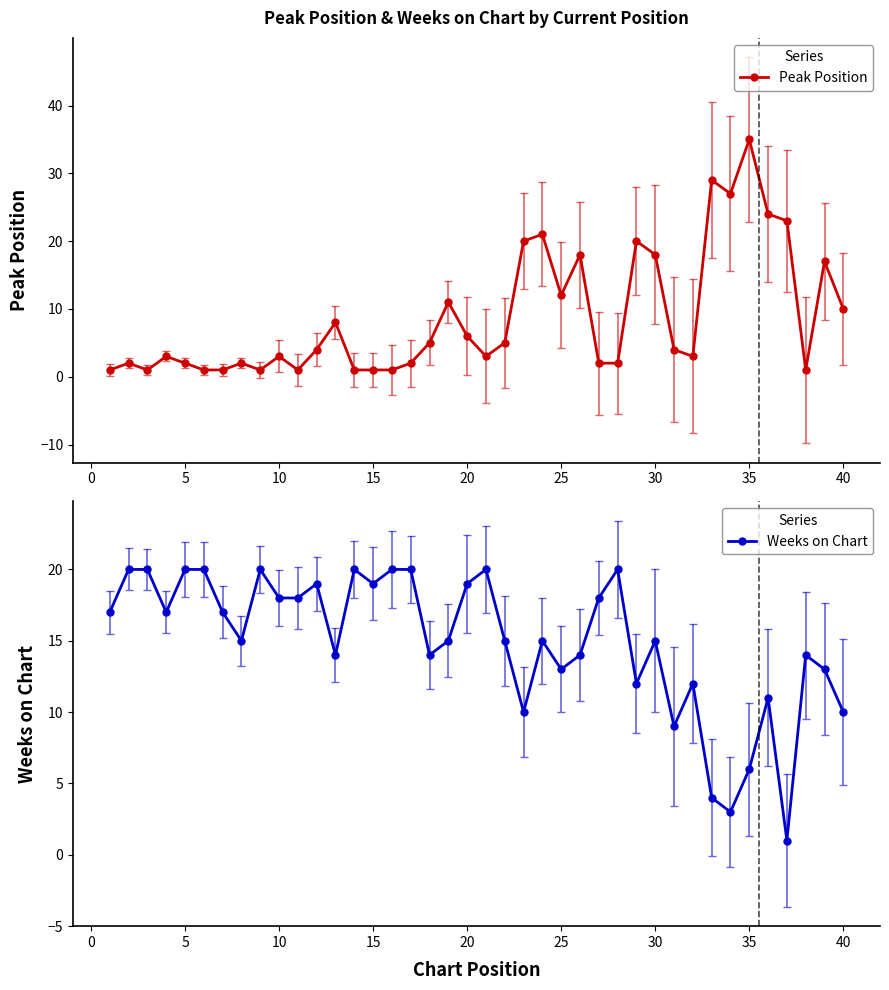

True or false: Peak Position and Weeks on Chart intersect in this chart.

True